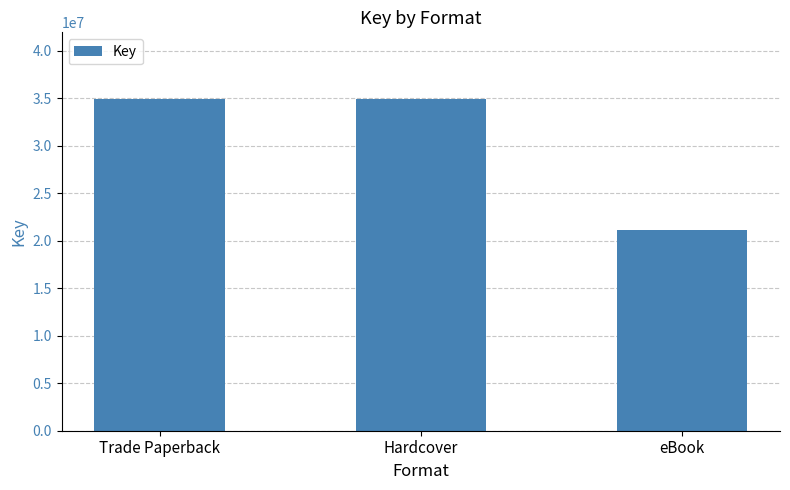

What is the label of the 2nd bar from the right?

Hardcover